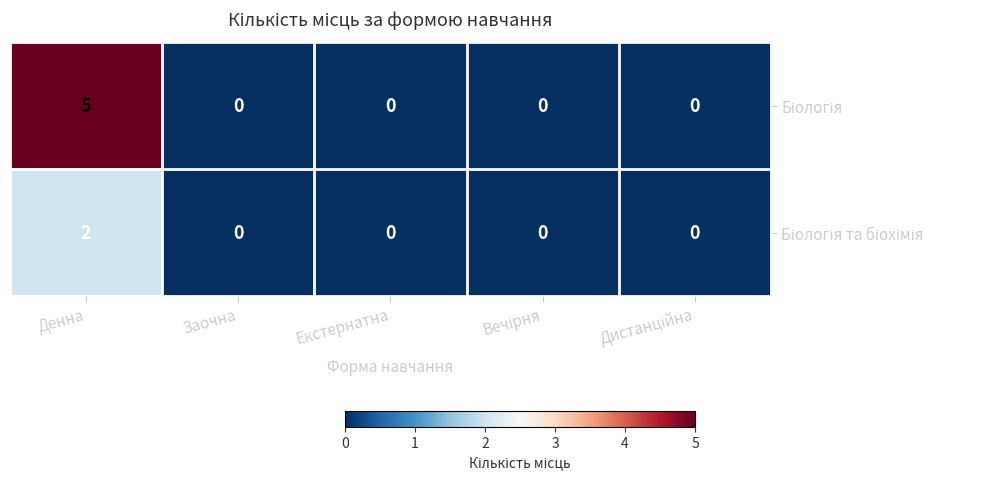

At which category is the sum across all series the highest?

Денна